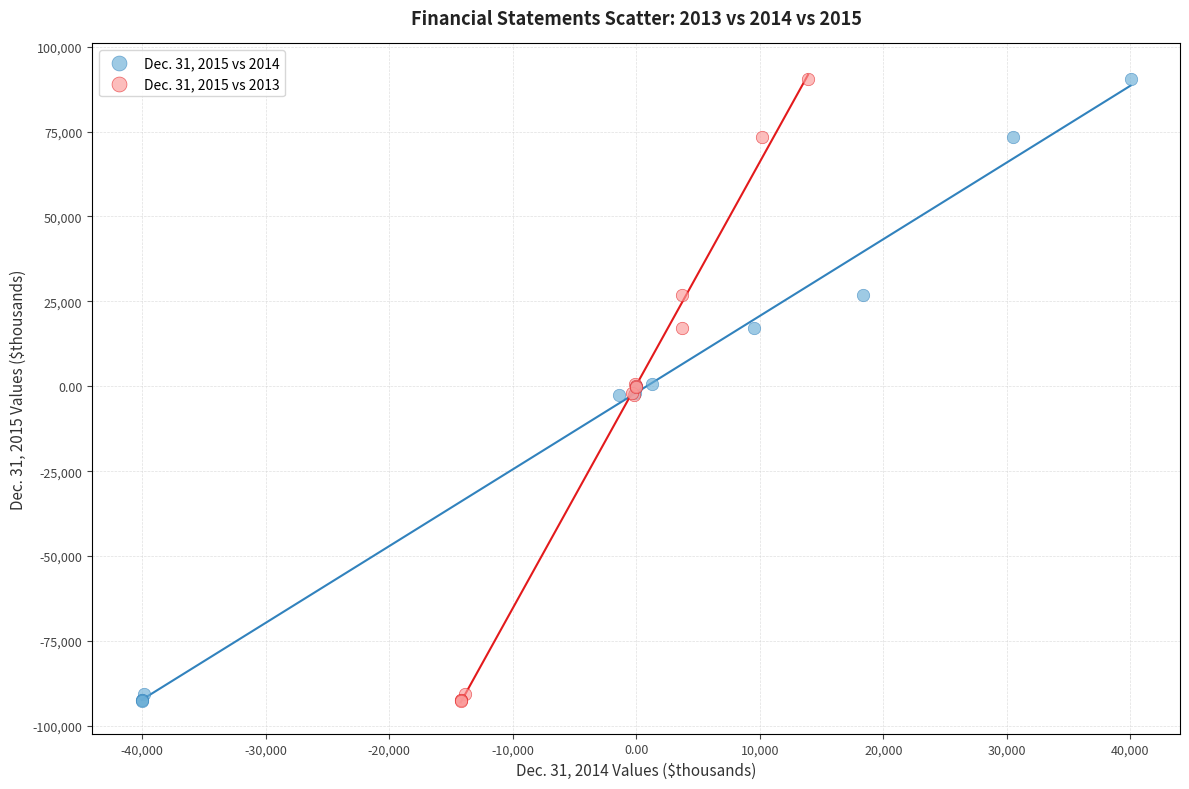

What are all the series names shown in the legend?

Dec. 31, 2015 vs 2014, Dec. 31, 2015 vs 2013